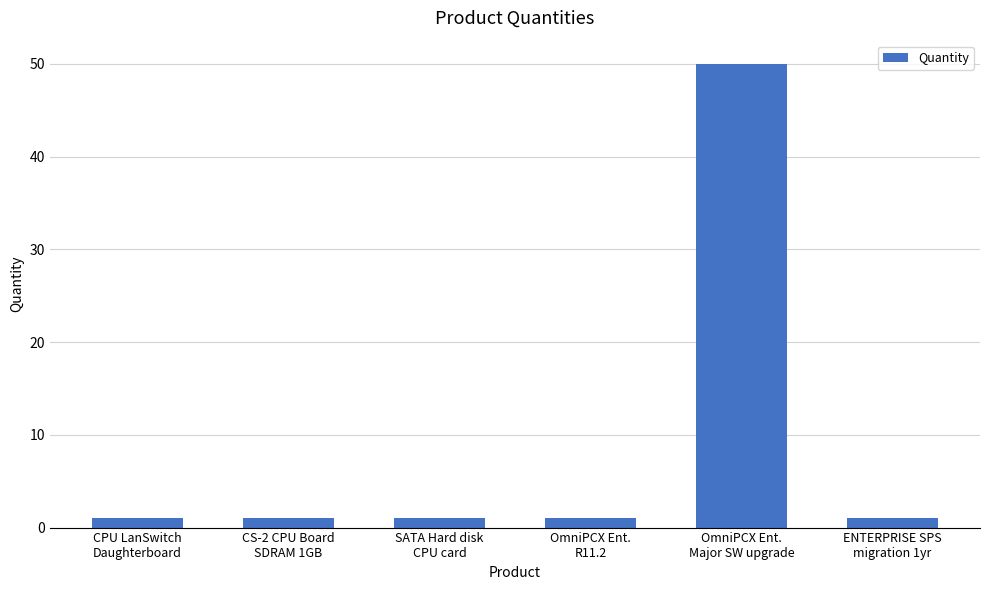

What is the difference between the maximum and second lowest values?

49